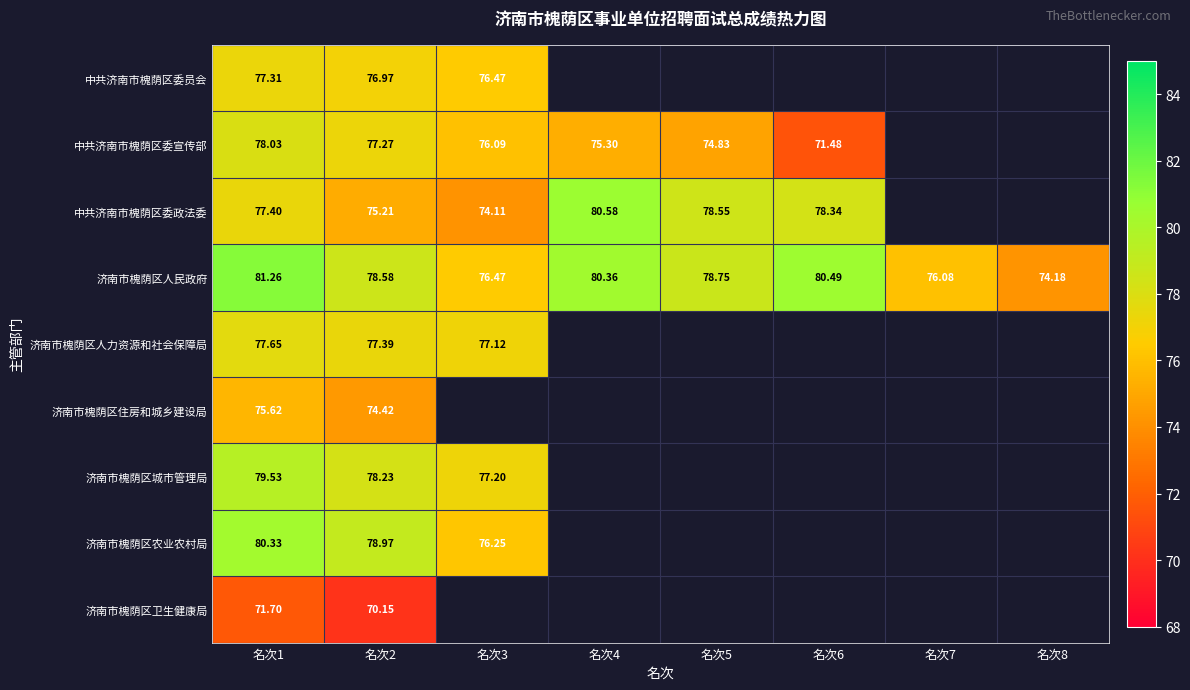

Is the value of 济南市槐荫区住房和城乡建设局 at 名次2 greater than the value of 济南市槐荫区人民政府 at 名次1?

No